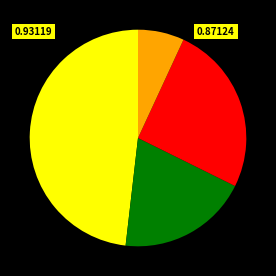

How many slices are in this pie chart?

4